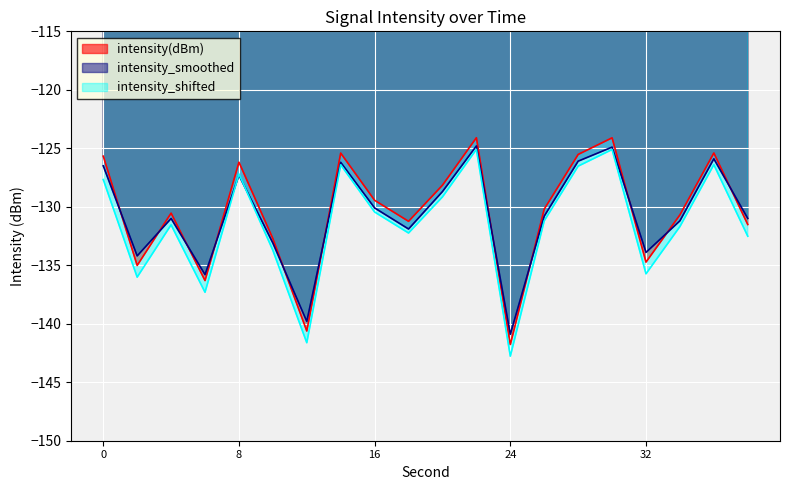

What is the lowest value of the intensity_smoothed series?

-140.9